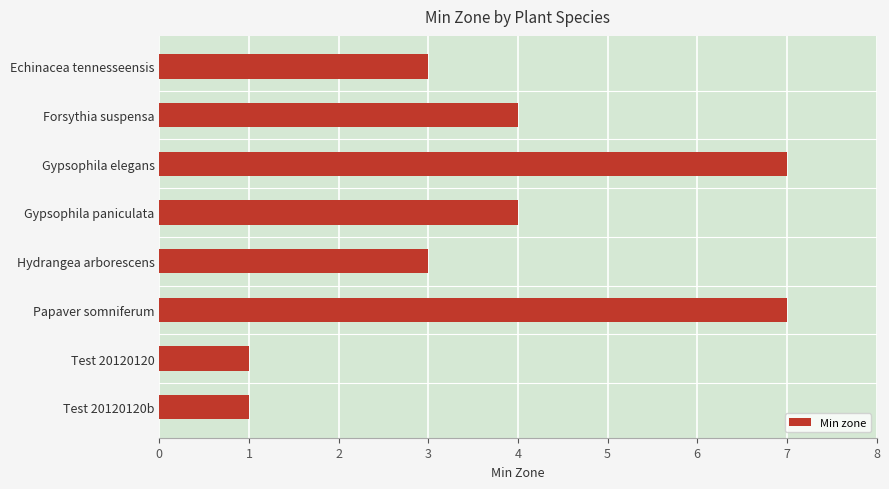

What is the approximate value at Forsythia suspensa?

4